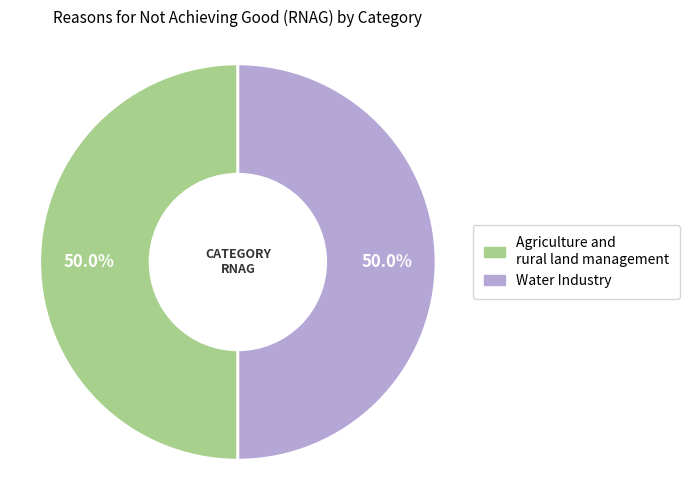

Is it true that Water Industry is 40% of the pie?

False